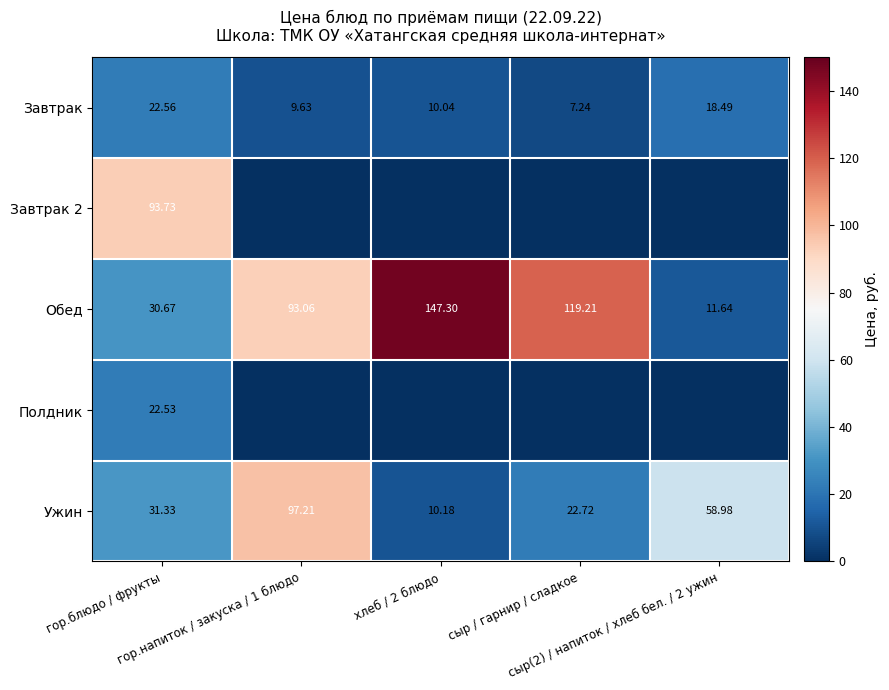

True or false: Ужин has a value of 59.0 at сыр(2) / напиток / хлеб бел. / 2 ужин.

True